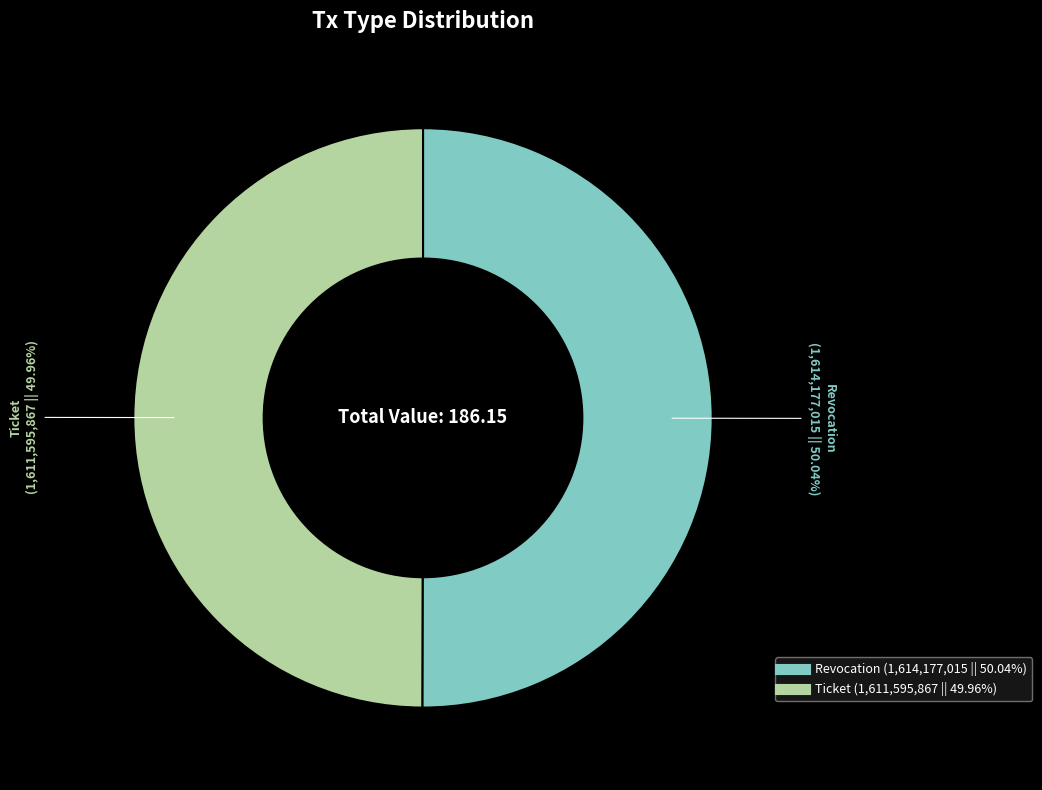

Approximately how many times larger is the value at Ticket compared to Revocation?

1.0